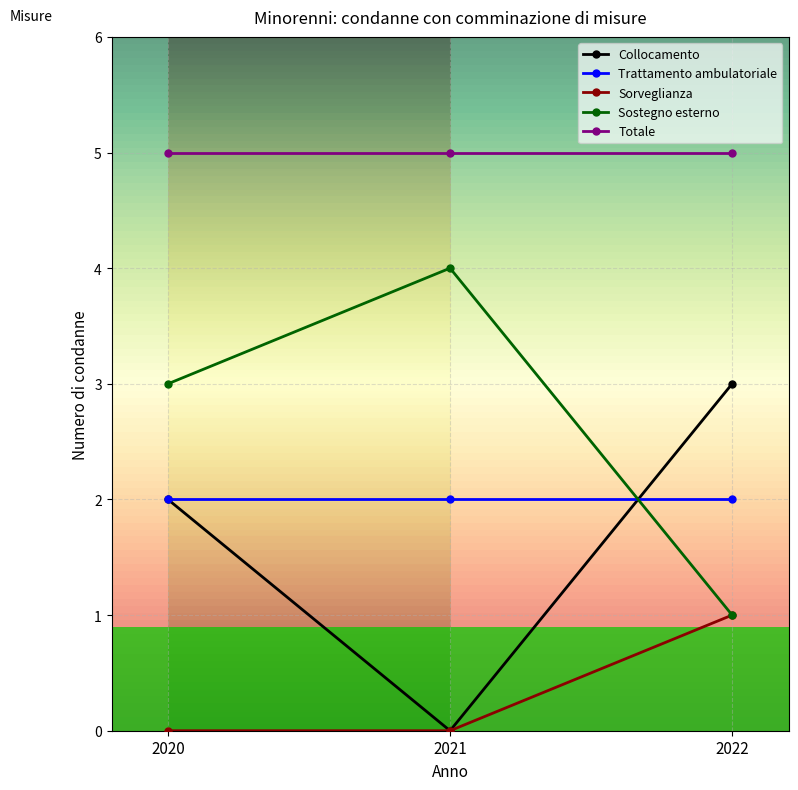

What are all the series names shown in the legend?

Collocamento, Trattamento ambulatoriale, Sorveglianza, Sostegno esterno, Totale